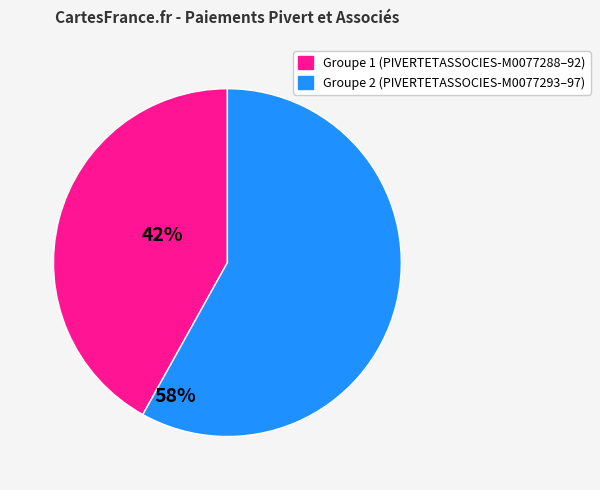

Is there any slice that represents more than half of the pie?

Yes